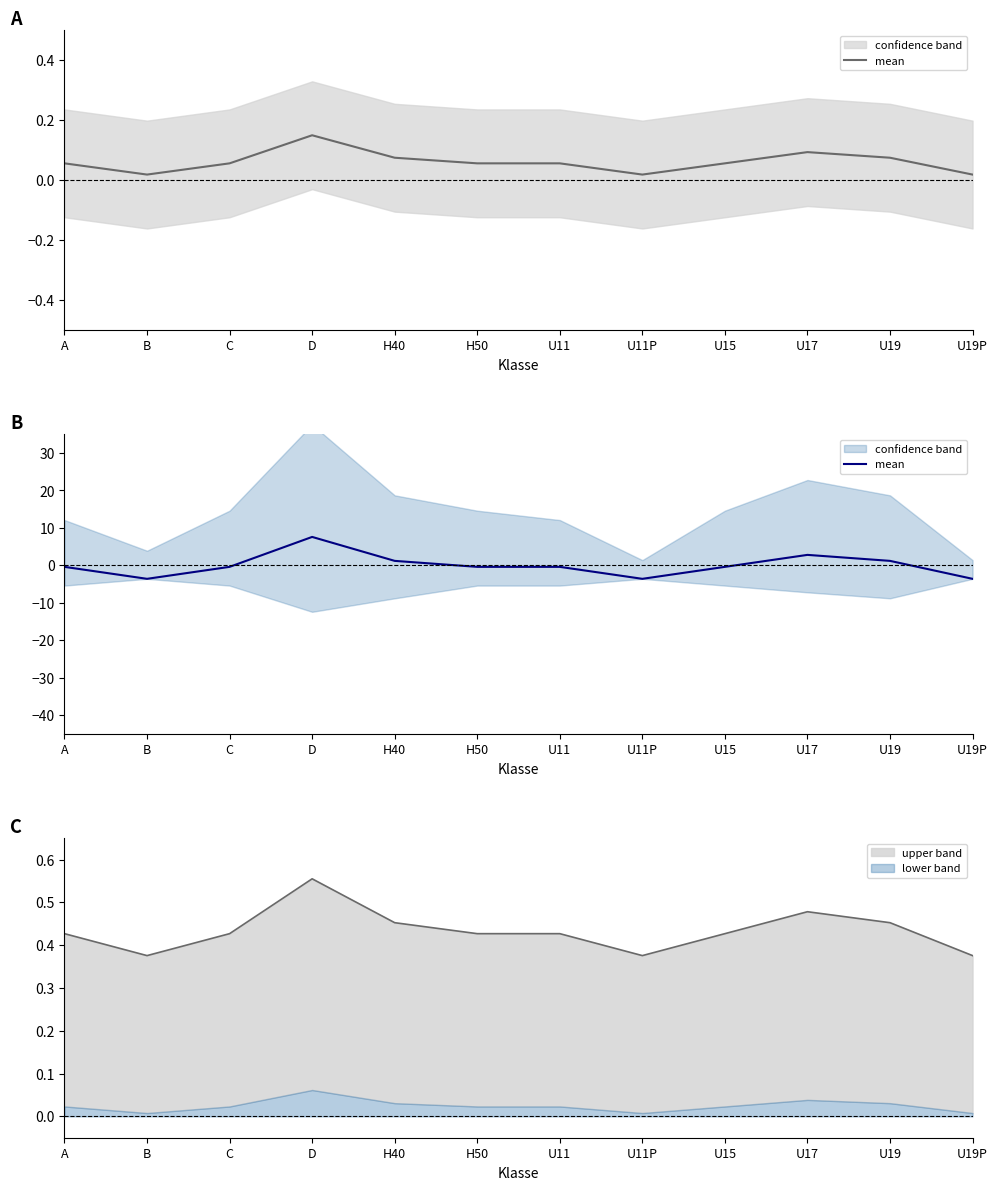

How many values exceed 0?

4